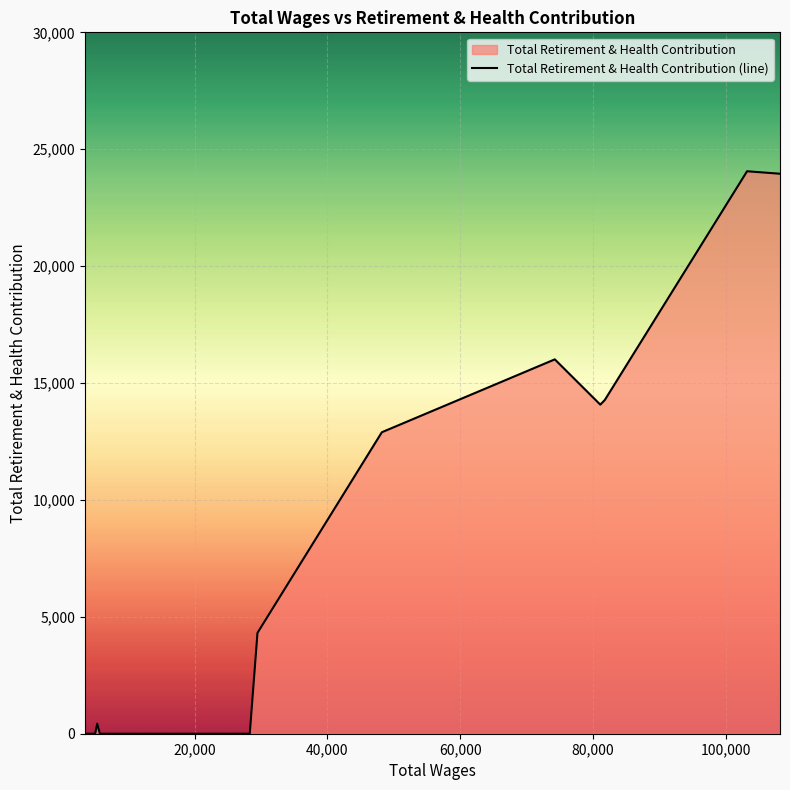

What is the difference between the maximum and minimum values?

24058